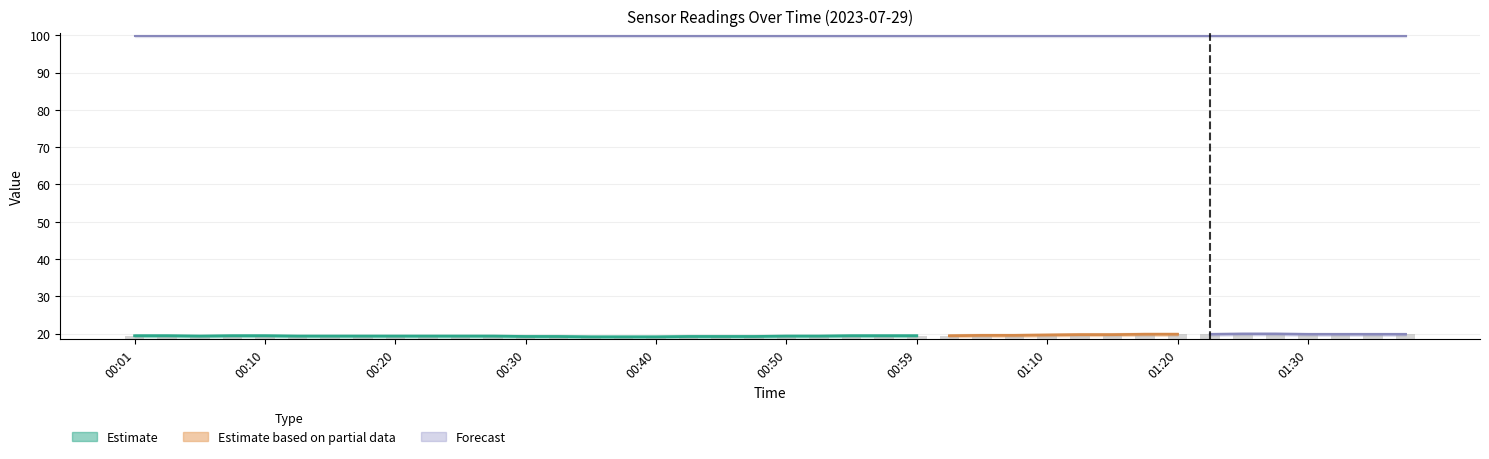

The chart shows a value of 0.4 at 01:40. True or false?

False